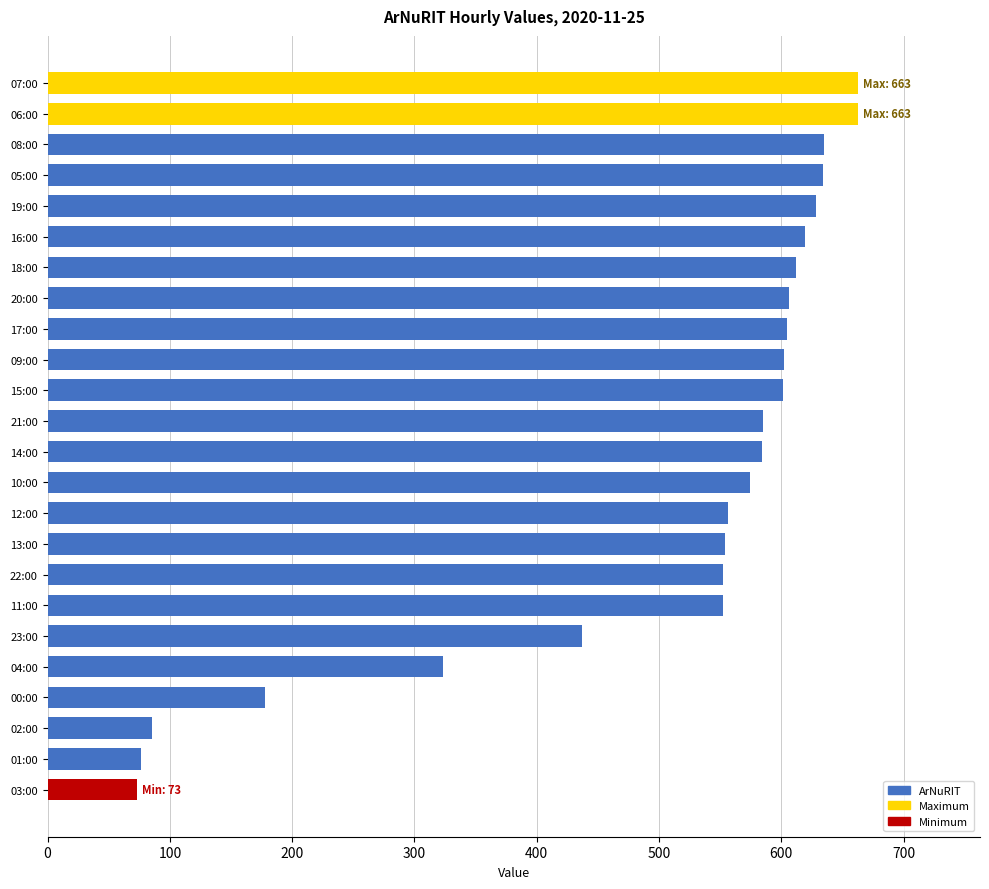

Where is the data nearest to the value 368?

04:00